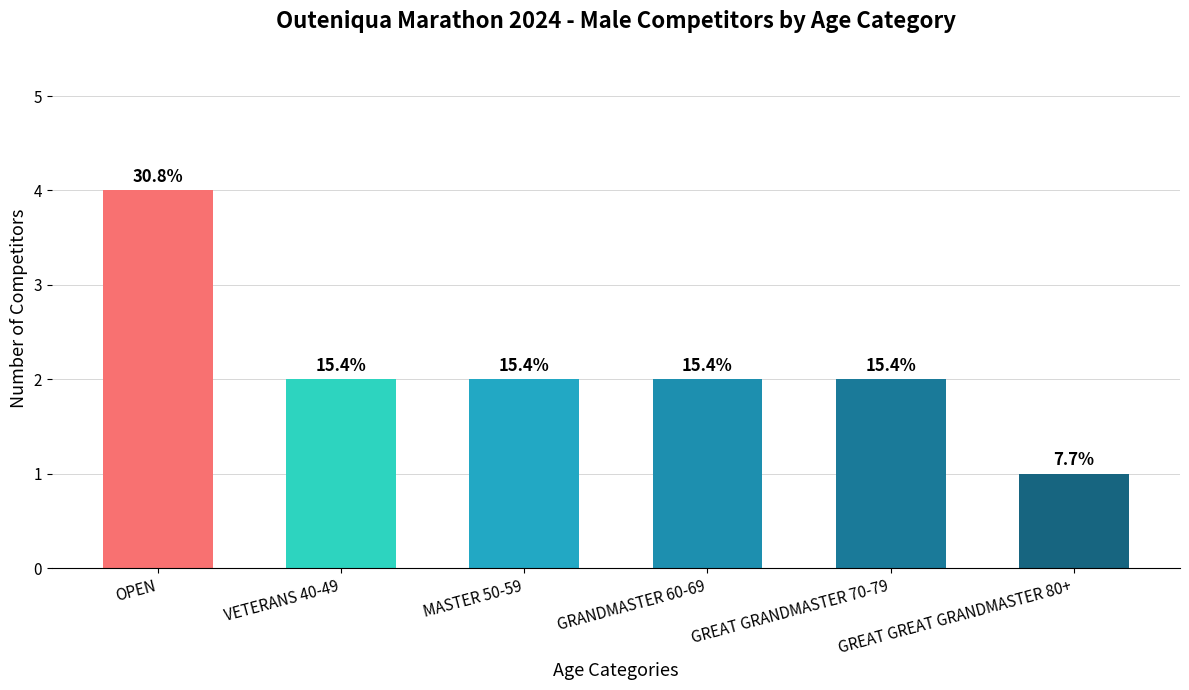

The value at OPEN is 6. True or false?

False